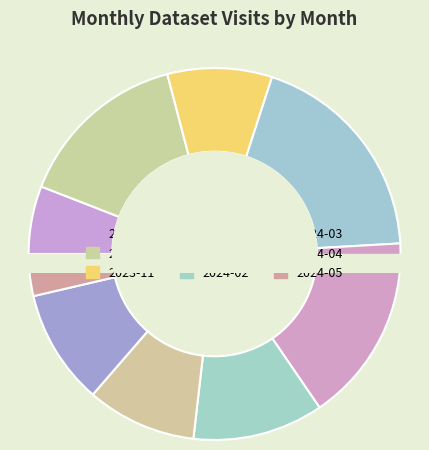

Rank the categories by value from highest to lowest.

2023-12, 2024-01, 2023-10, 2024-02, 2024-04, 2024-03, 2023-11, 2023-09, 2024-05